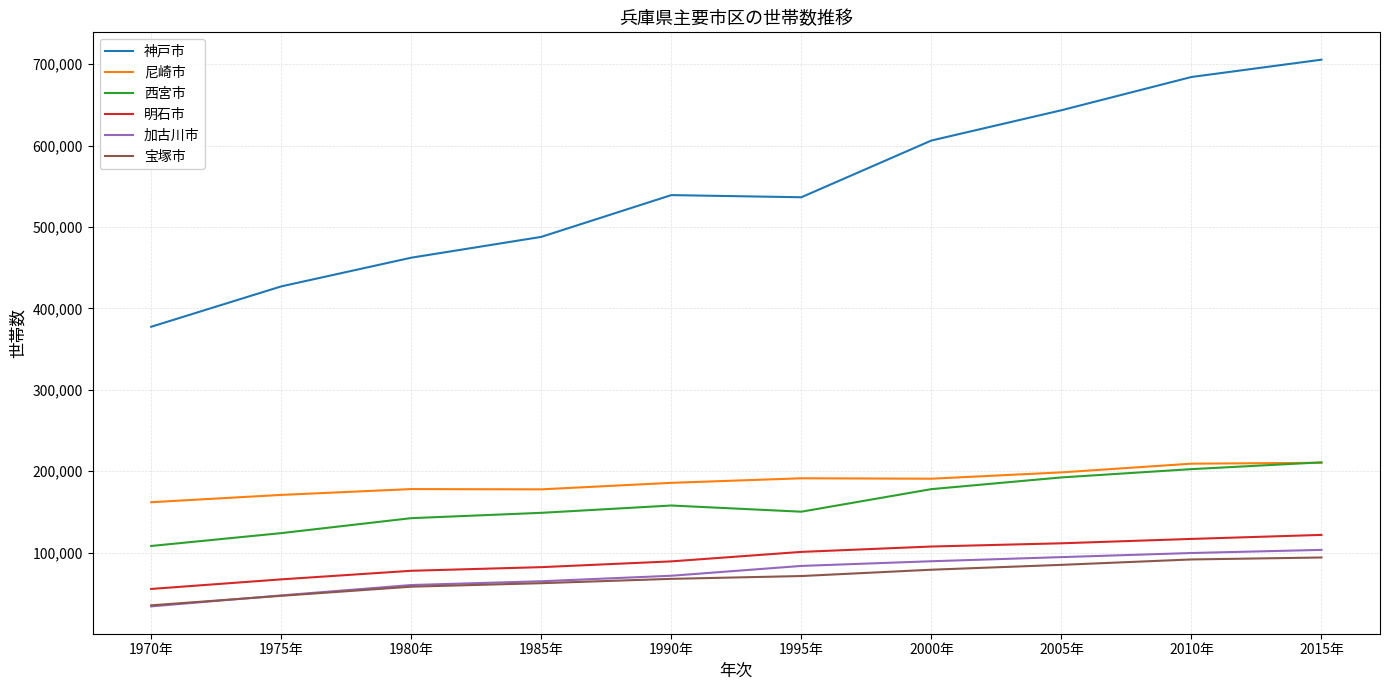

What is the maximum value shown in the chart?

705459